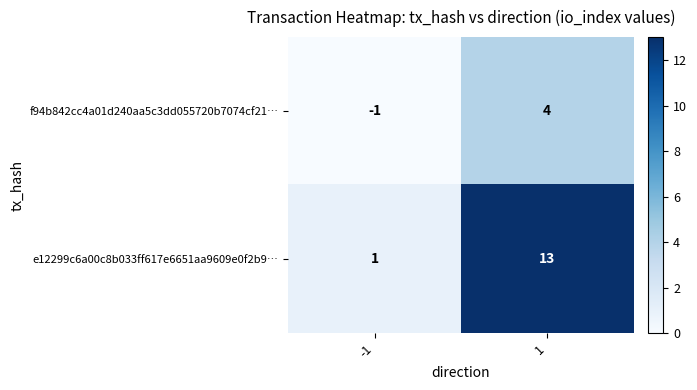

List the series in order of their peak value, lowest first.

f94b842cc4a01d240aa5c3dd055720b7074cf21…, e12299c6a00c8b033ff617e6651aa9609e0f2b9…